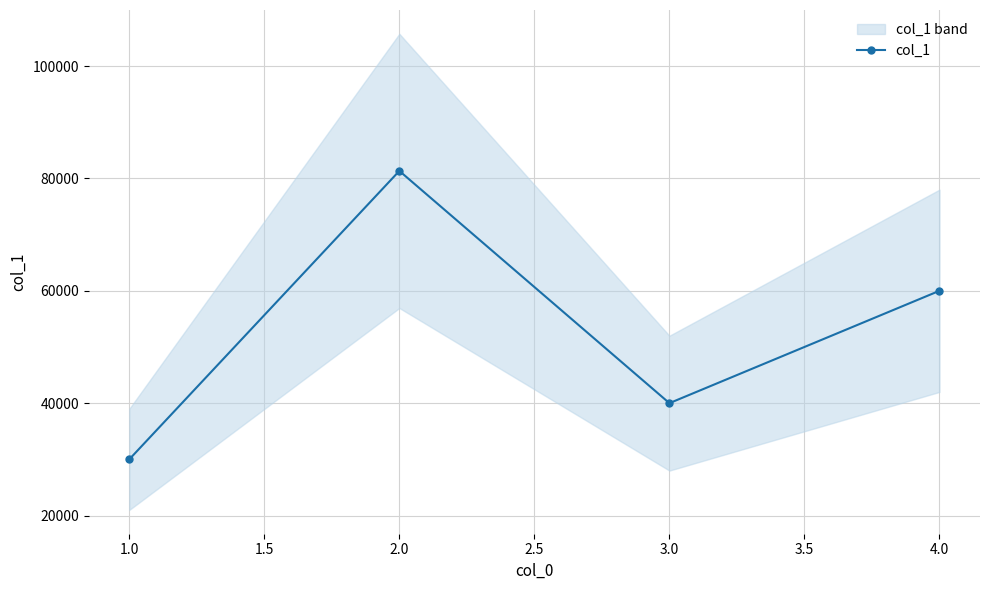

Reading left to right, transcribe all the data shown in this chart.

30000	81333	40000	60000